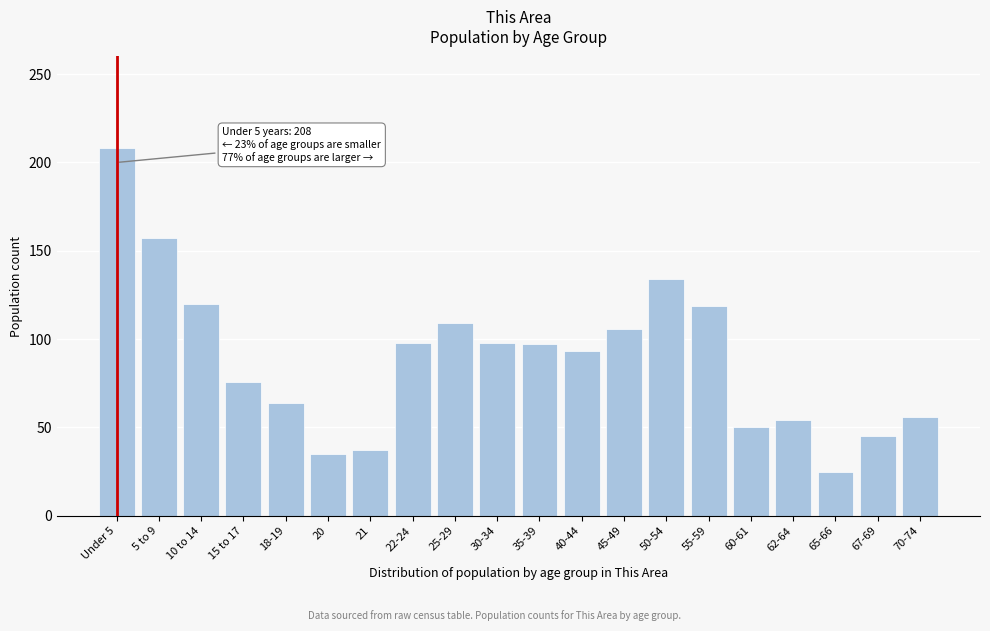

Between 5 to 9 and 67-69, which is larger?

5 to 9